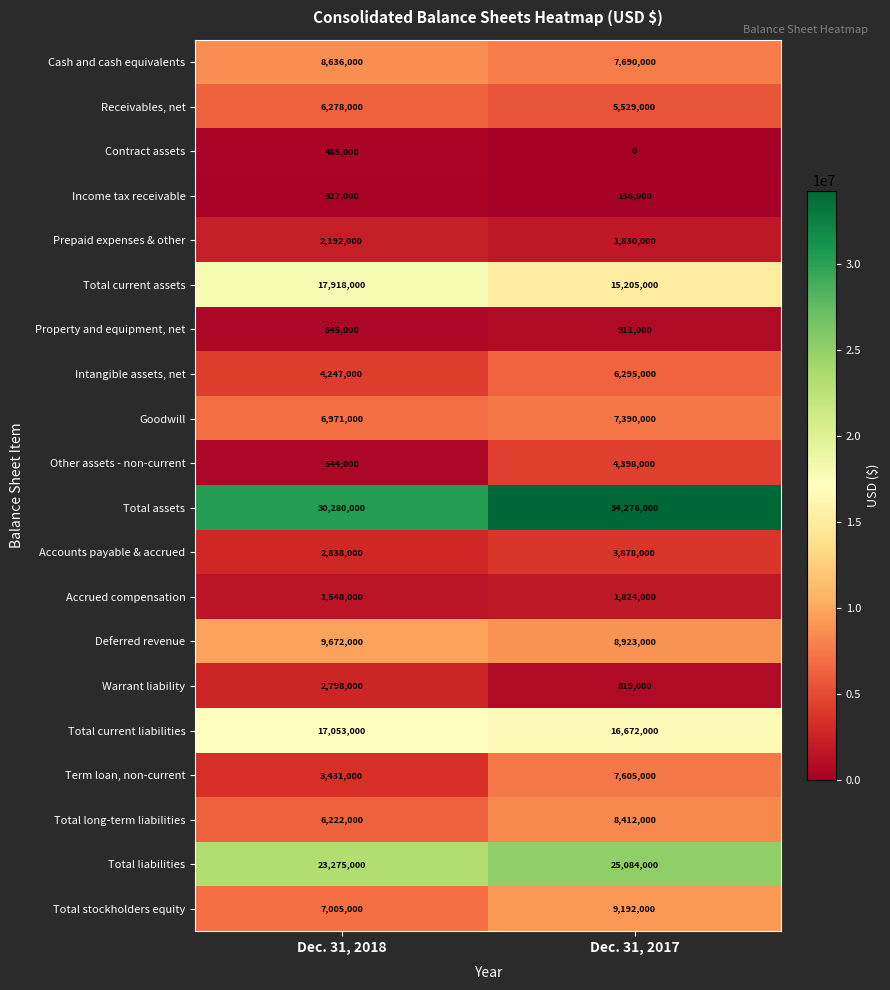

What is the average value of the Prepaid expenses & other series?

2011000